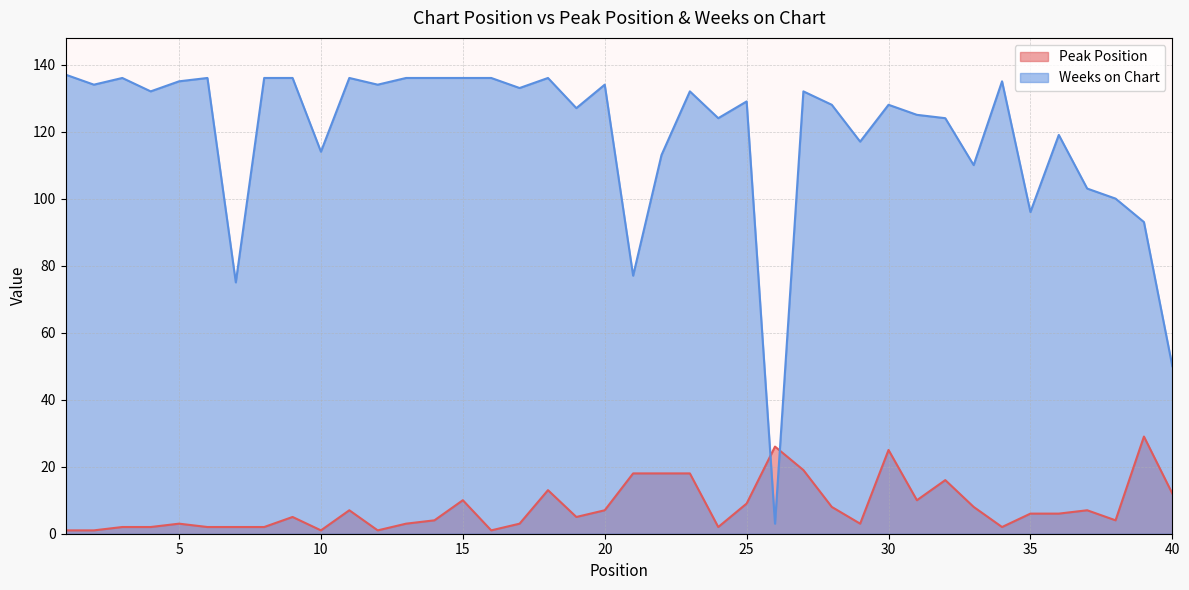

List the series in order of their overall mean, lowest first.

Peak Position, Weeks on Chart